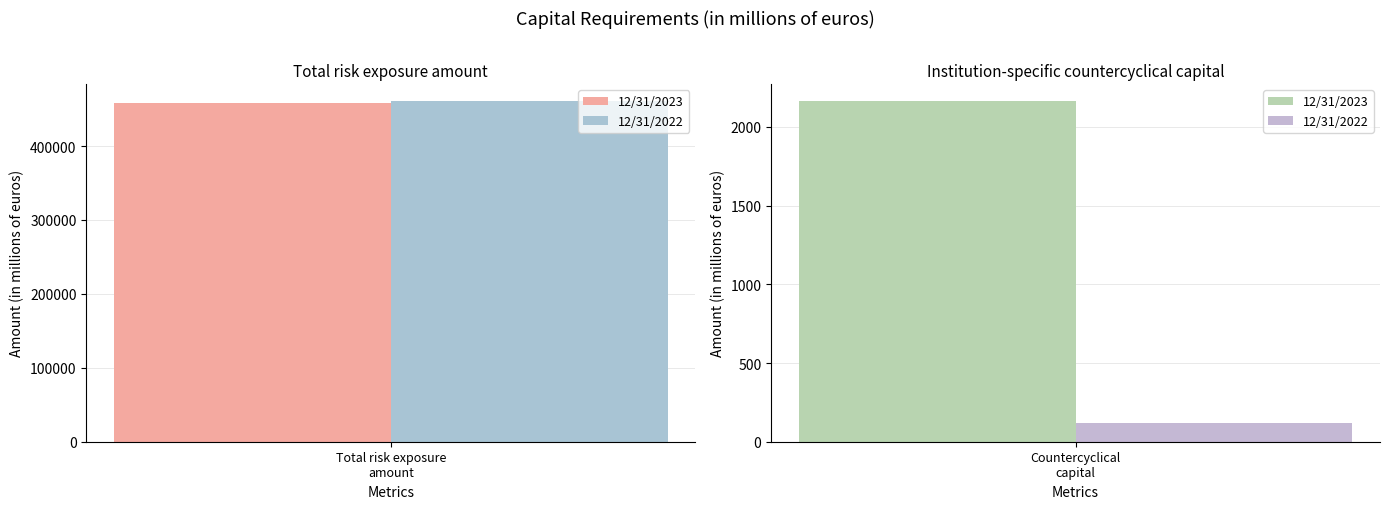

The value of 12/31/2022 at Institution-specific countercyclical capital is 177. True or false?

False